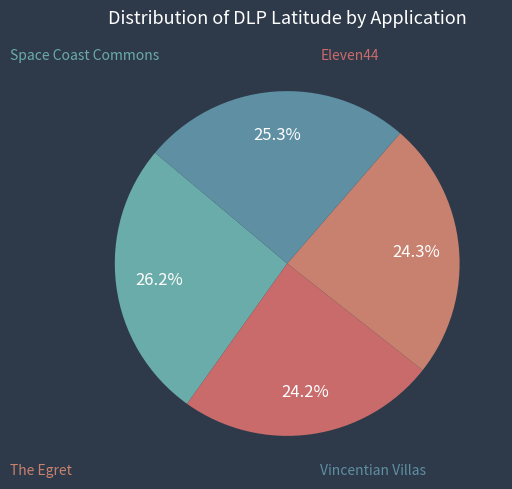

How many segments does this pie chart have?

4